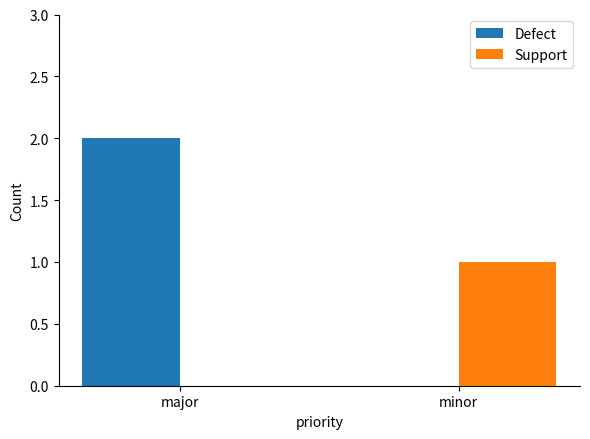

What is the sum of the Defect values at major and minor?

2